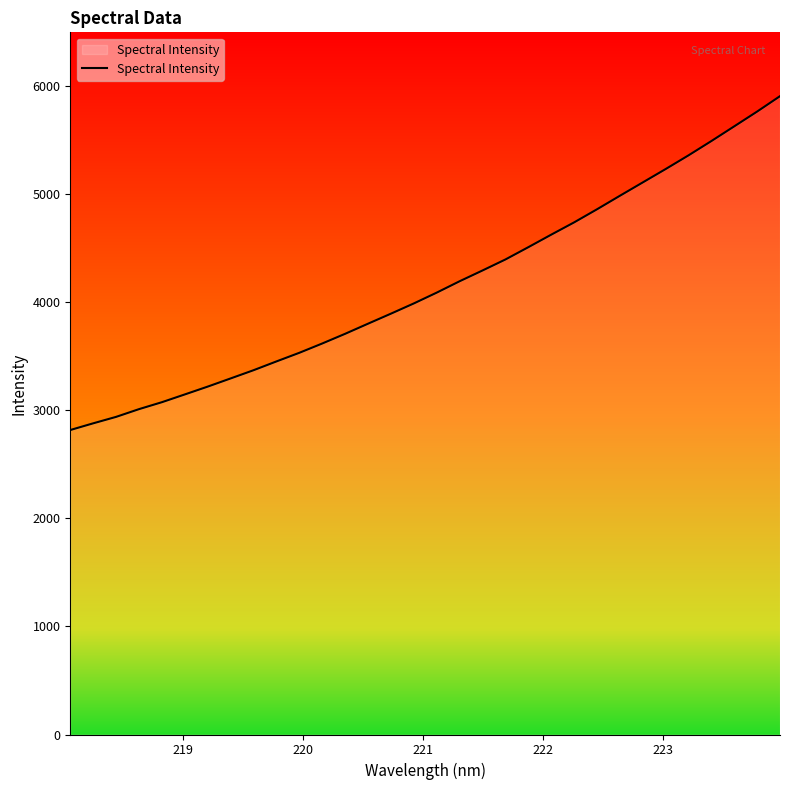

What is the greatest value displayed?

5902.6